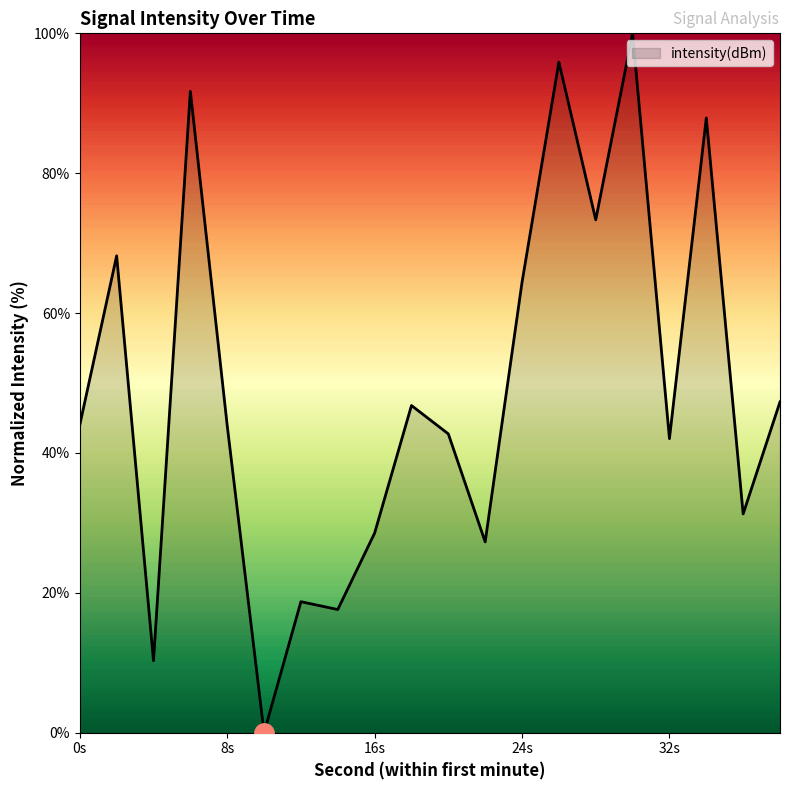

What is the difference between the maximum and minimum values?

100.0